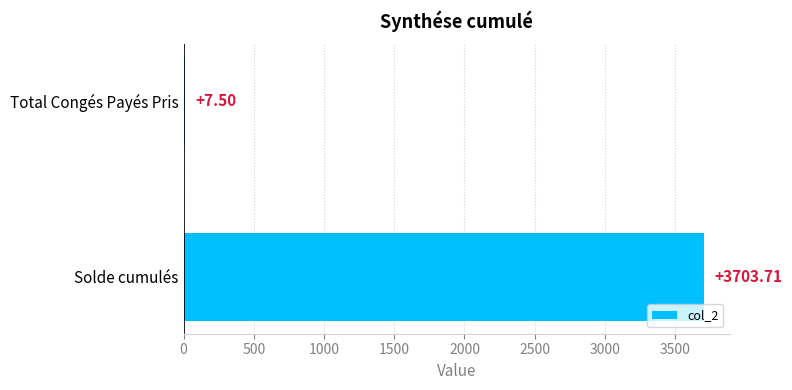

Which category has the highest value across all series?

Solde cumulés